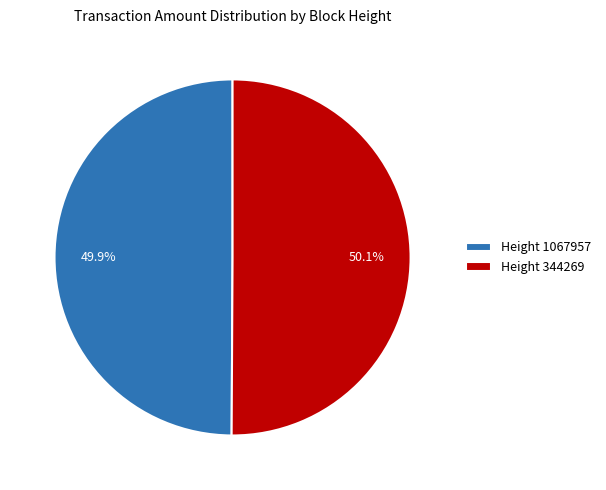

Count the number of slices in the pie.

2